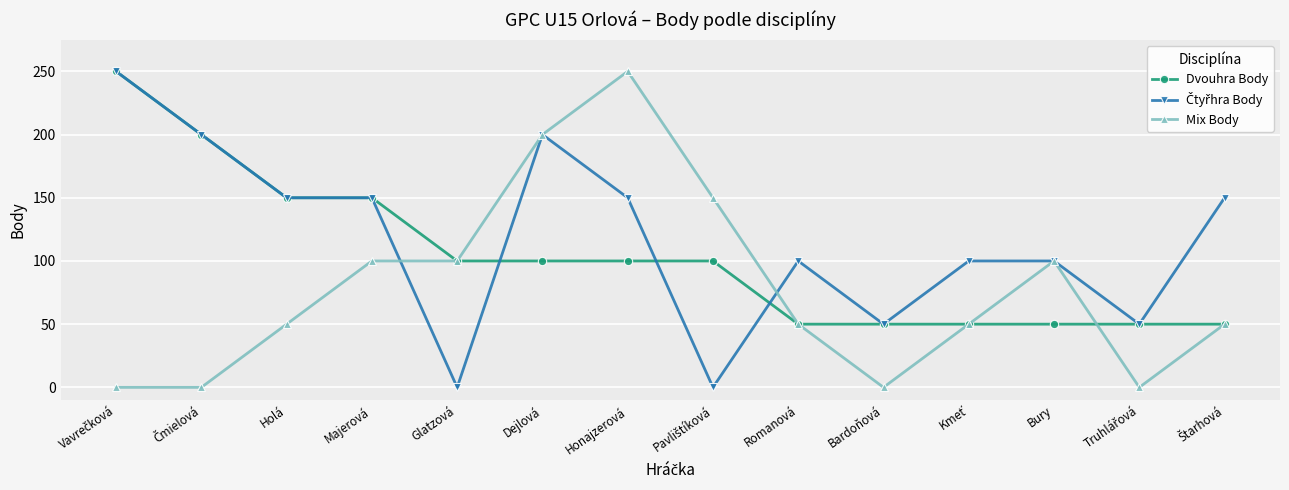

What is the label of the 10th point from the right?

Glatzová